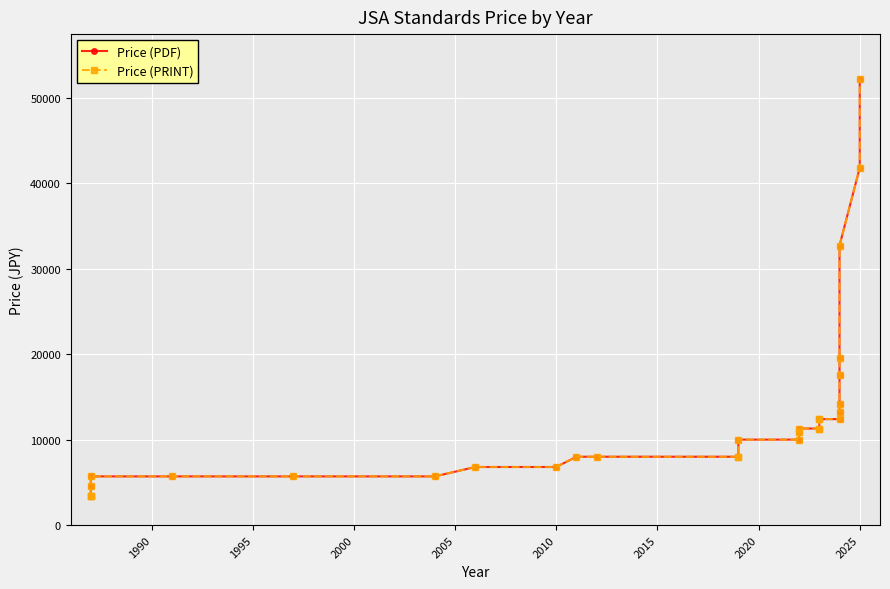

What is the total value across all series at 2025?

83600